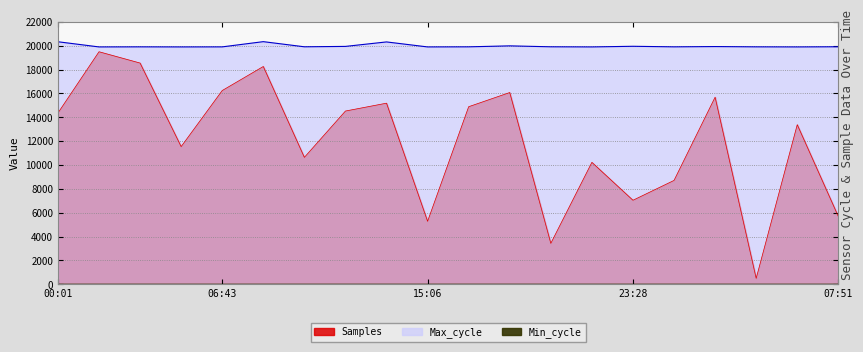

How many lines are shown in the chart?

2